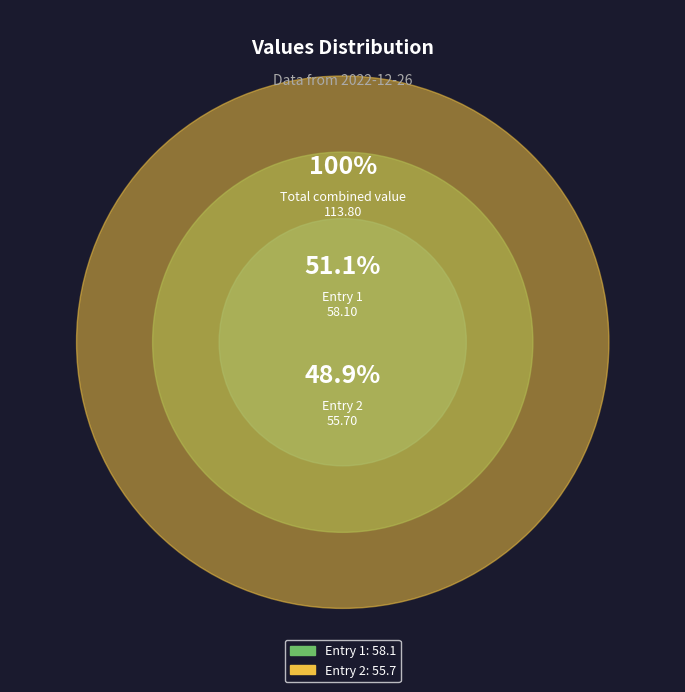

How many segments does this pie chart have?

2